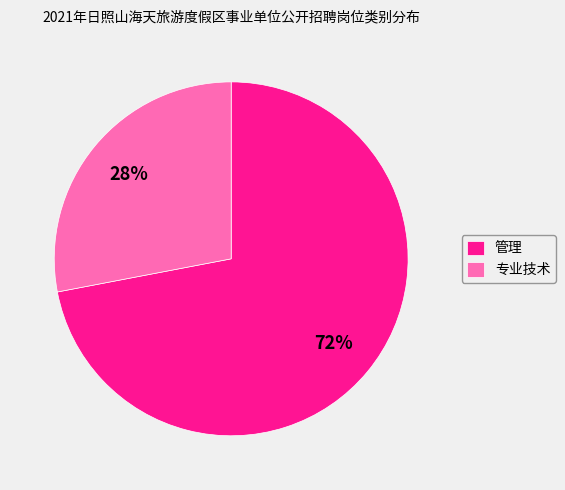

How many slices are in this pie chart?

2